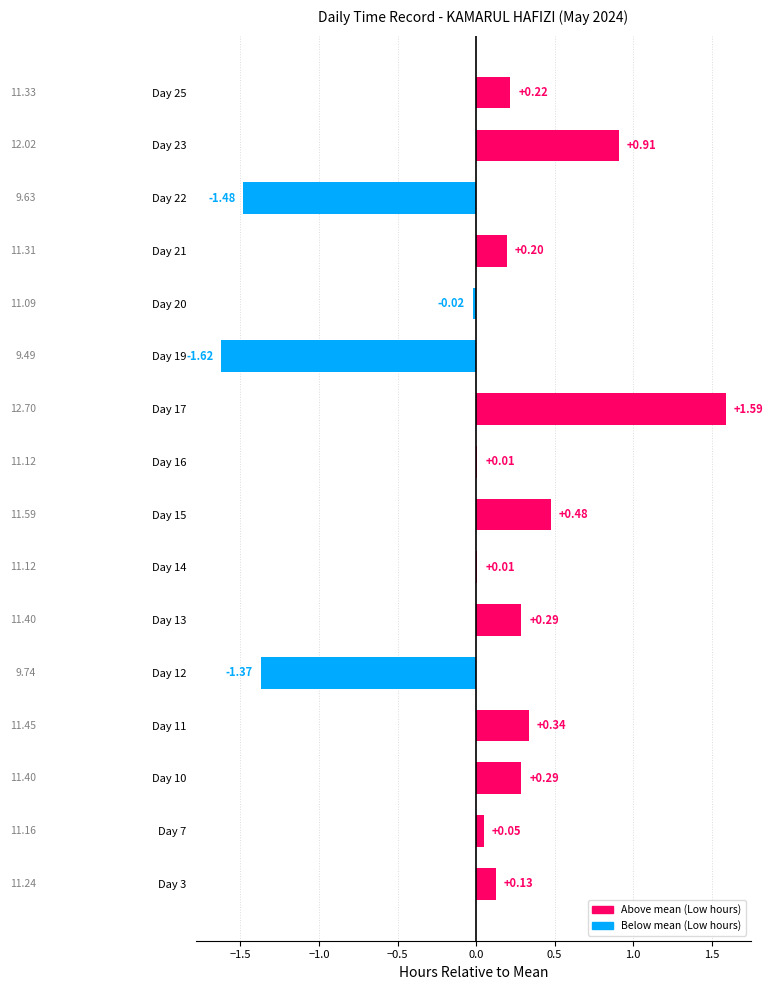

Between Day 20 and Day 22, which is larger?

Day 20